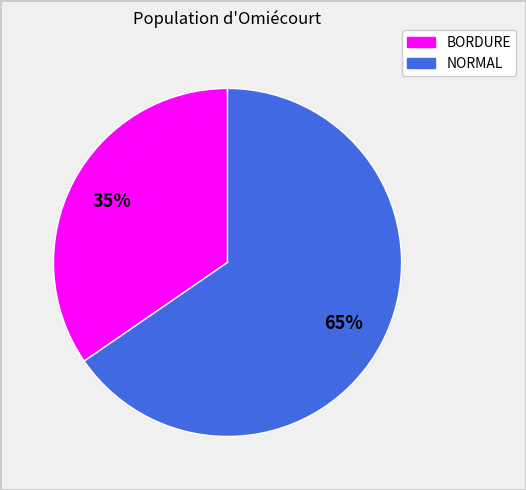

Combined, do BORDURE and NORMAL account for over 50%?

Yes